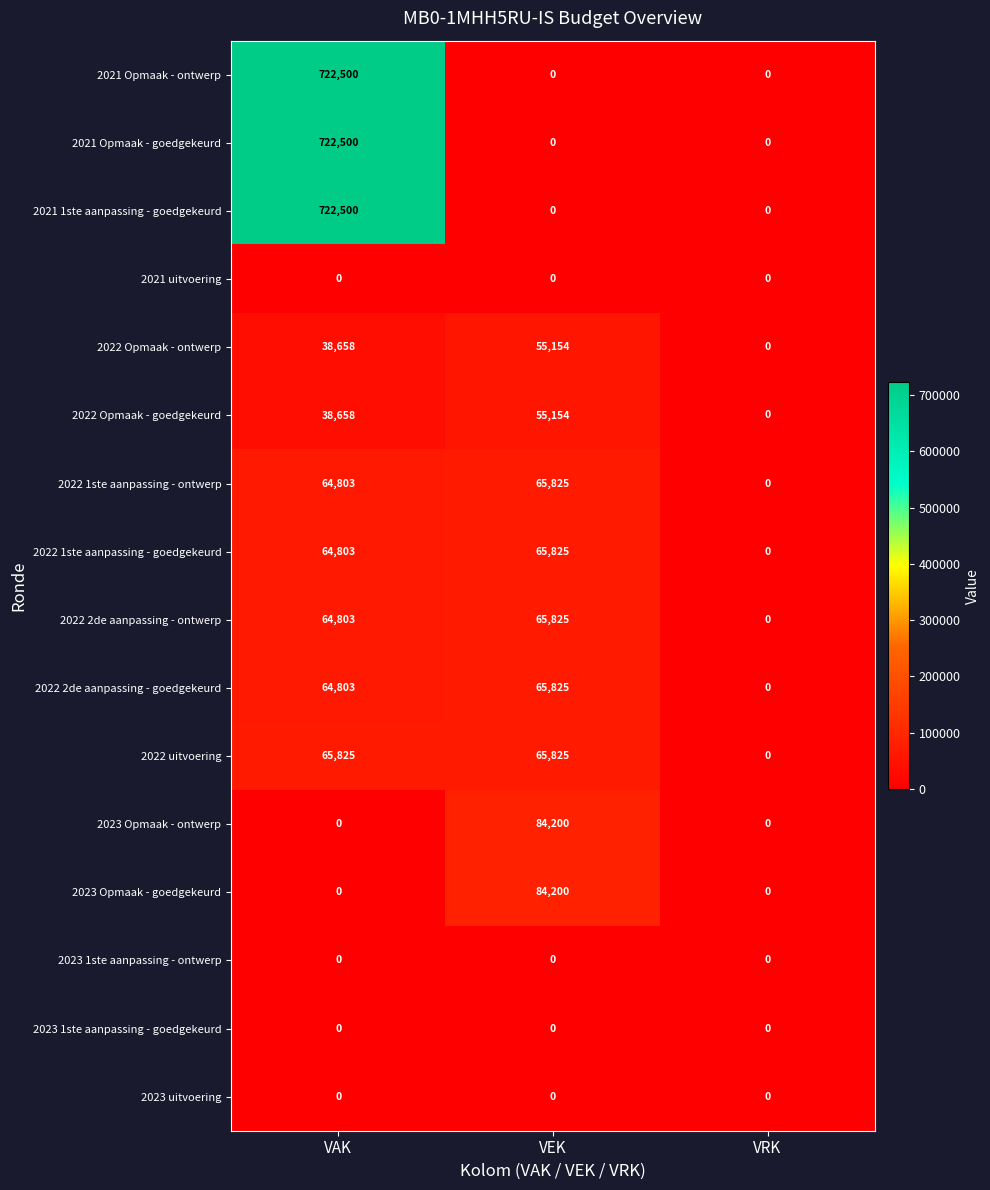

What is the maximum value shown in the chart?

722500